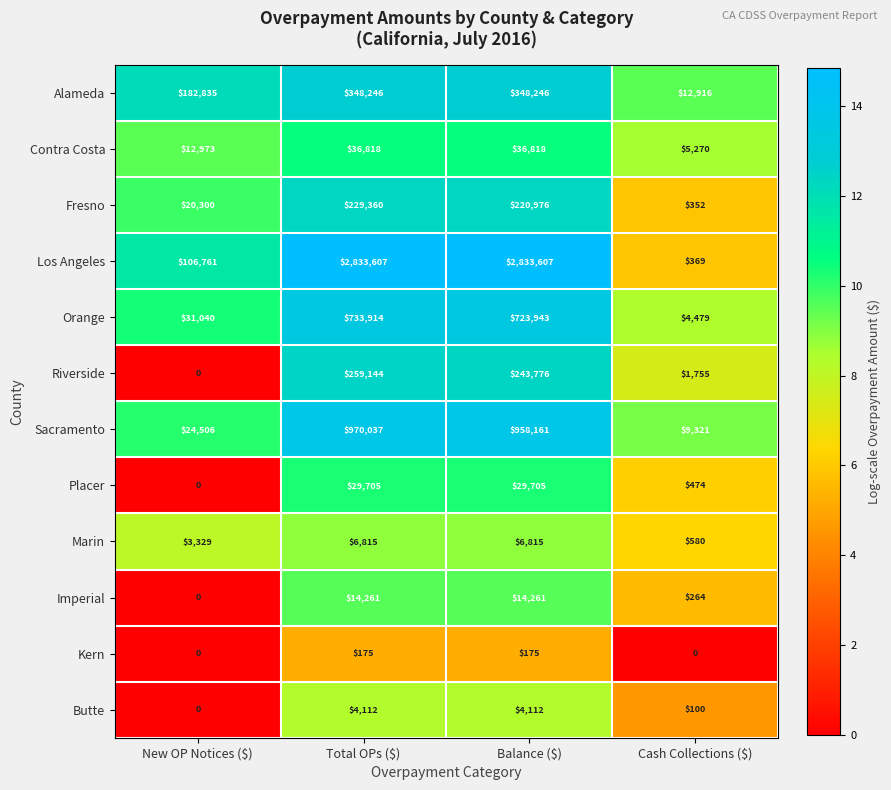

At which label does Riverside reach its peak?

Total OPs ($)